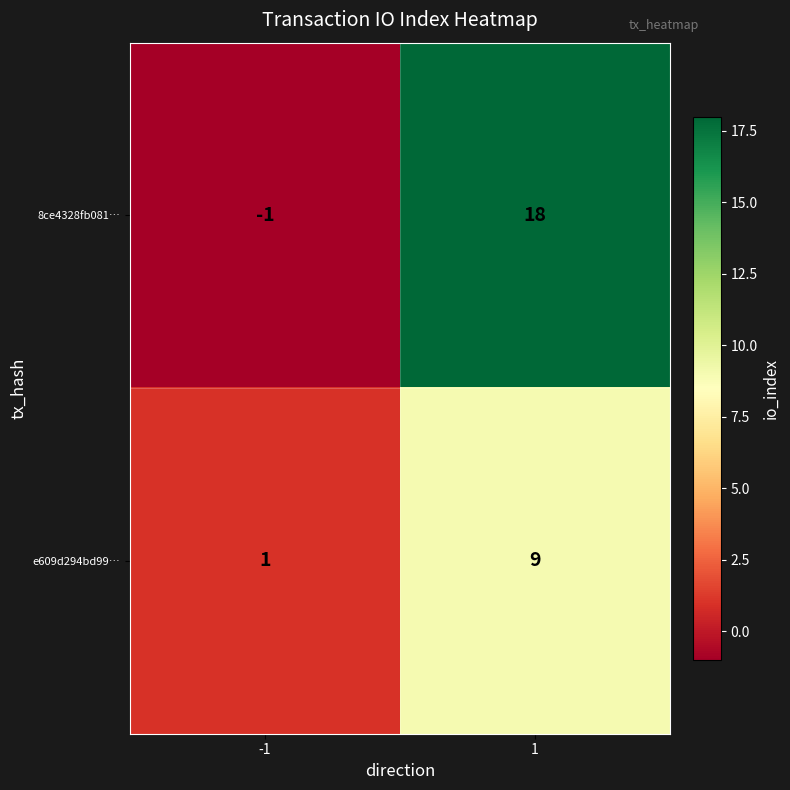

What is the spread (max minus min) of values at 1?

9